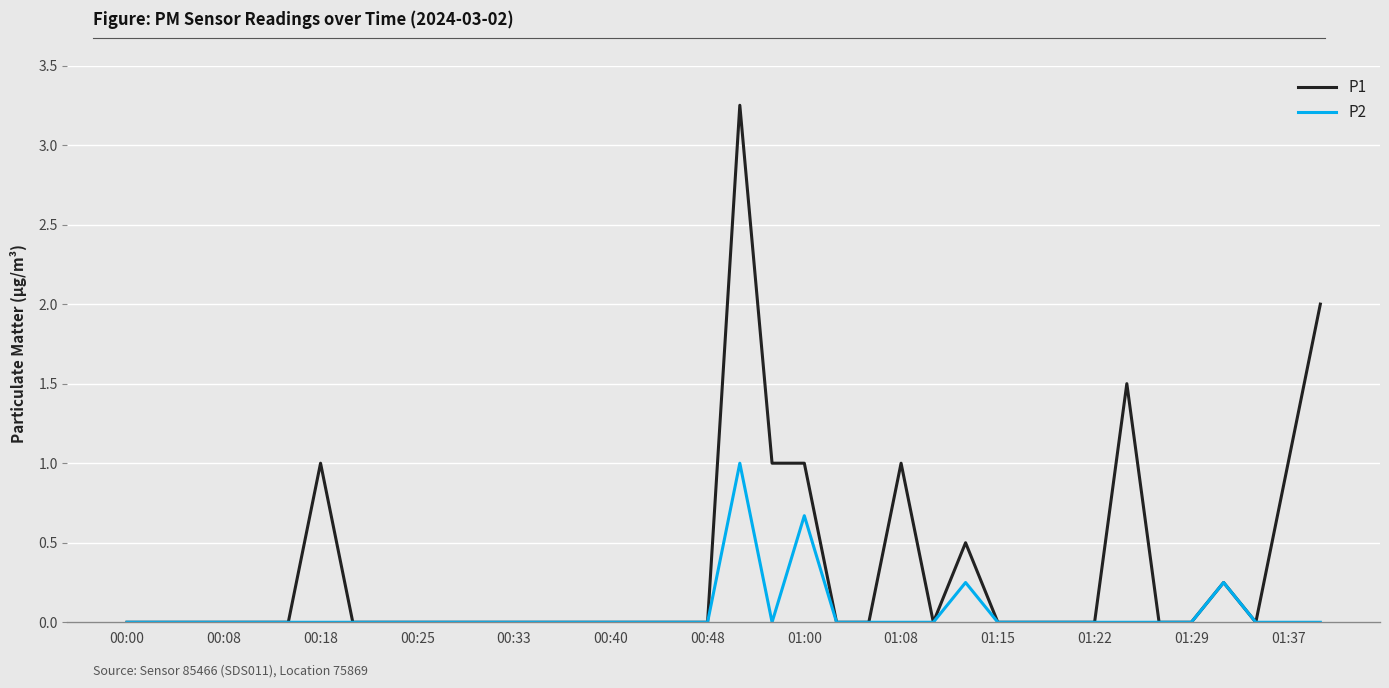

Rank the series by their average value, from lowest to highest.

P2, P1